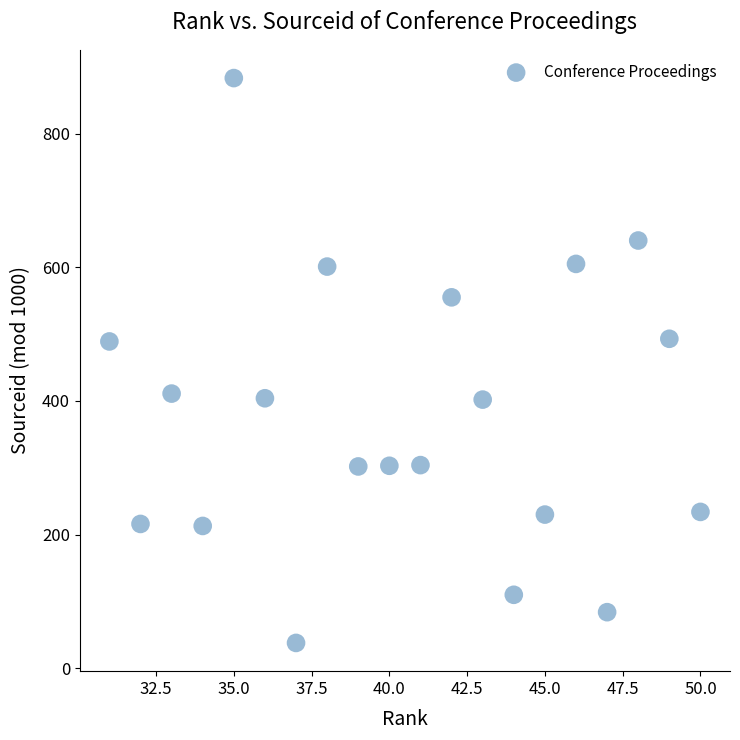

What is the range of Y values (max minus min)?

845